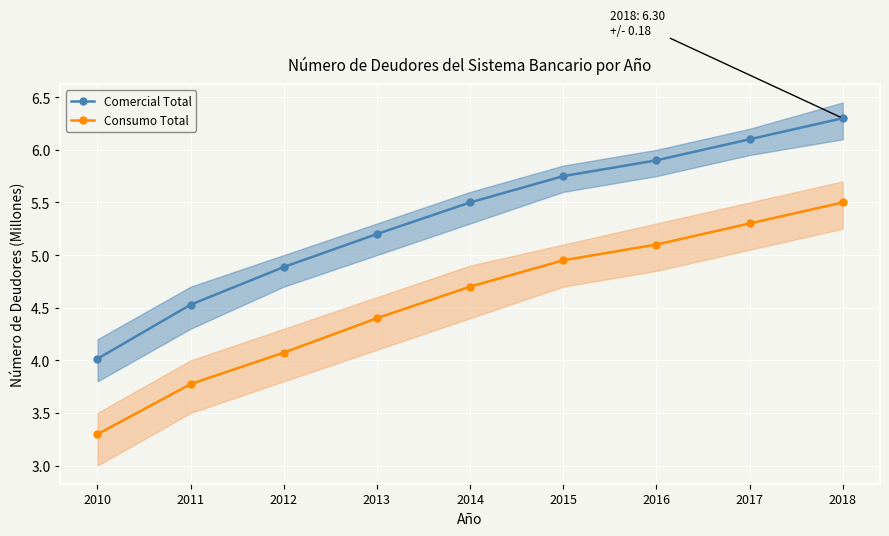

Which series has the largest total across all categories?

Comercial Total